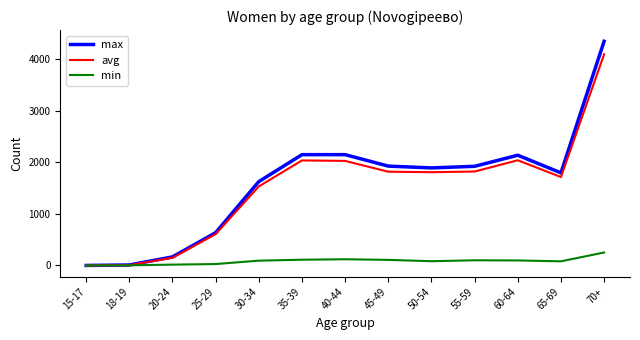

Between 25-29 and 70+, which series saw the biggest shift?

max